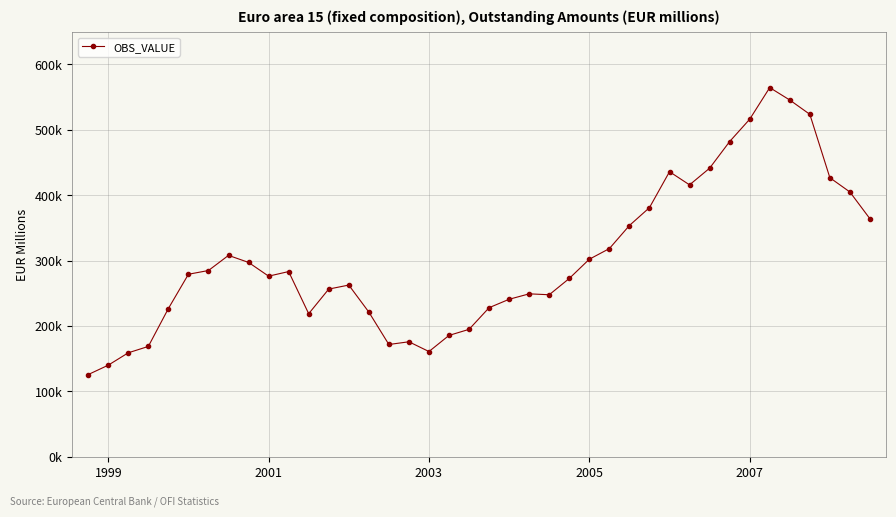

Does the chart have visible grid lines?

Yes